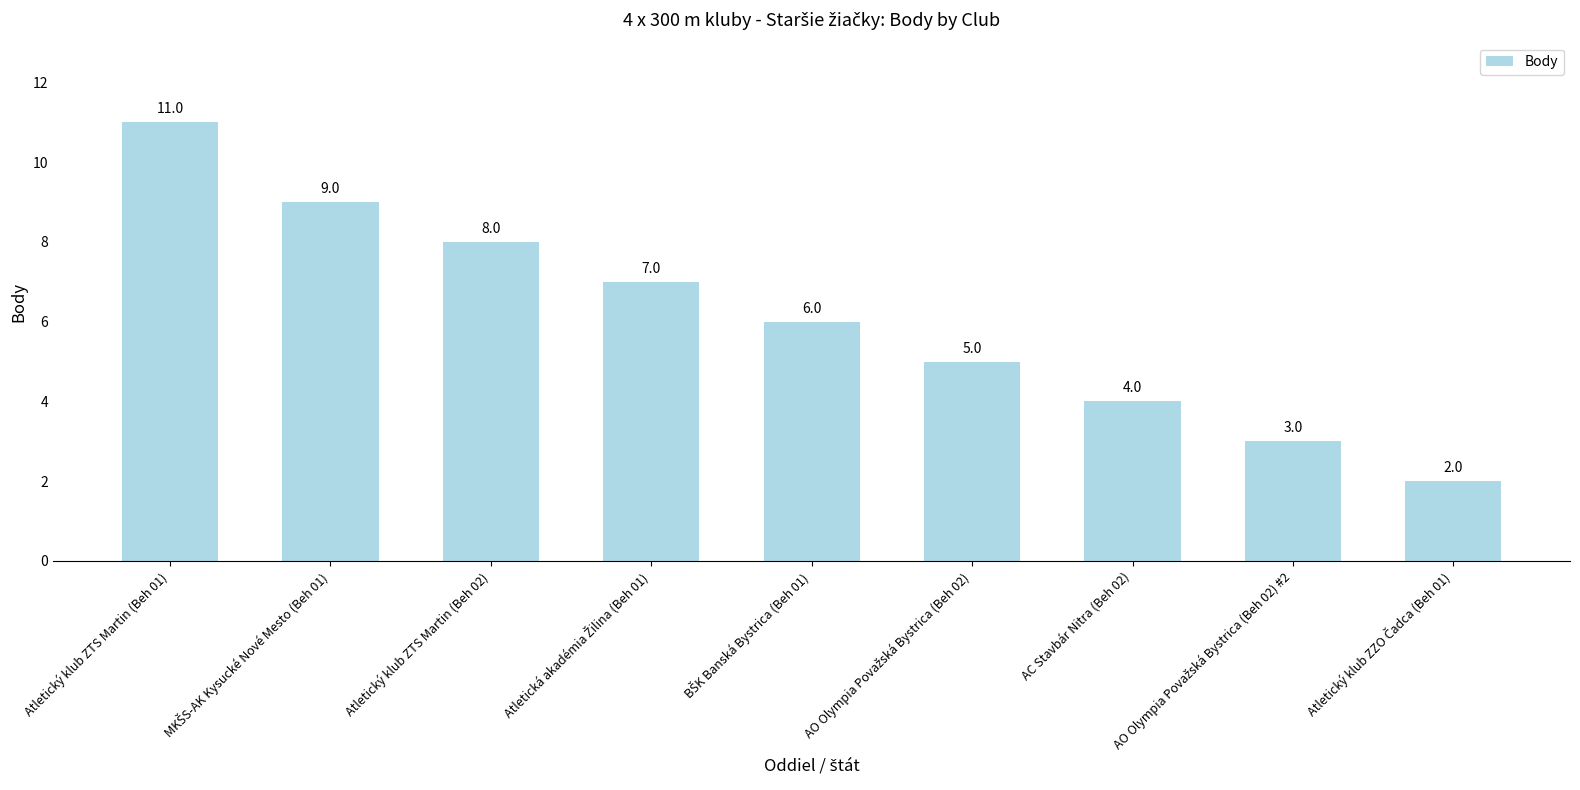

What is the greatest value displayed?

11